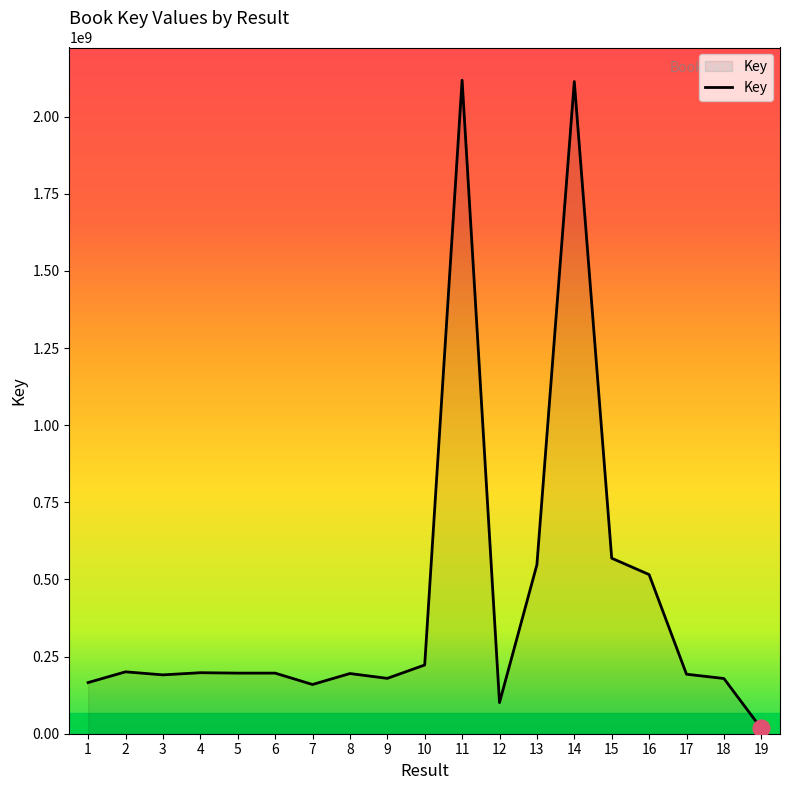

Which label corresponds to the smallest value in the chart?

19